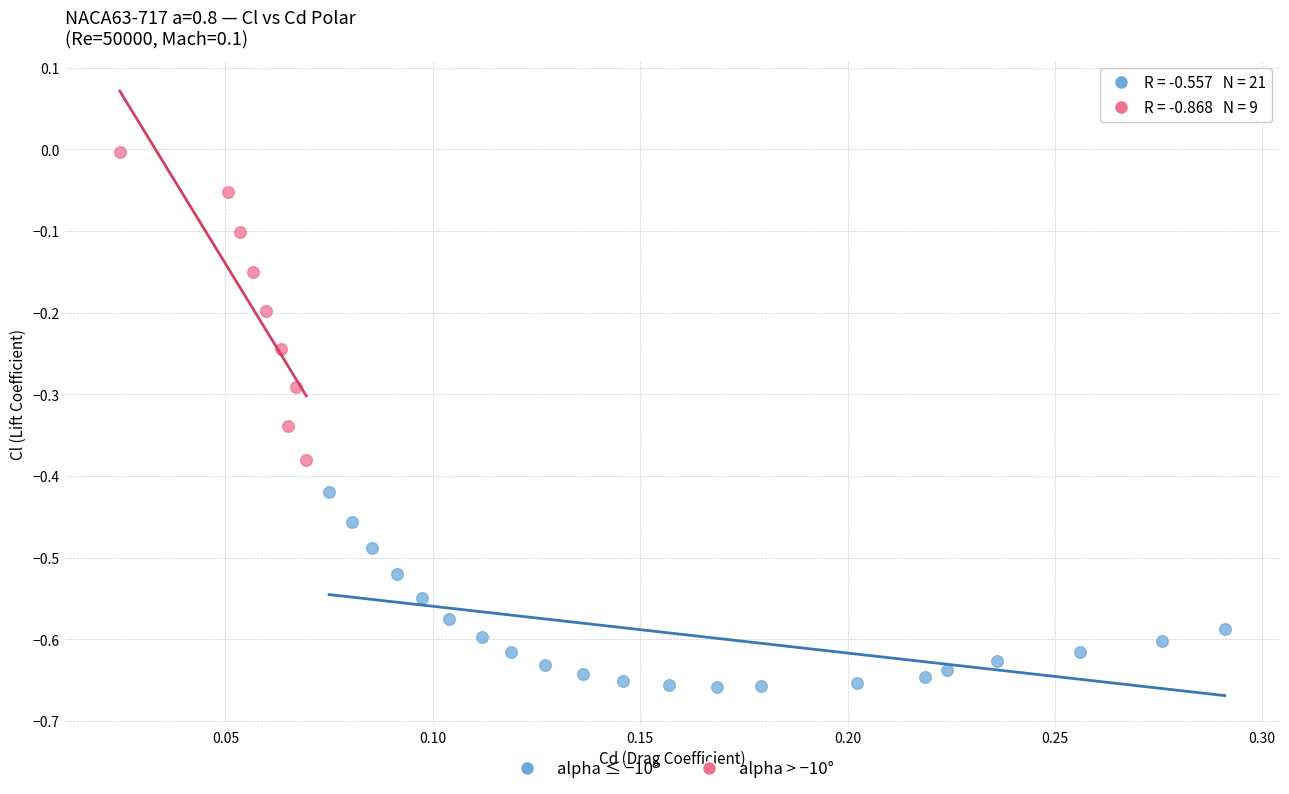

What are all the series names shown in the legend?

alpha ≤ −10°, alpha > −10°